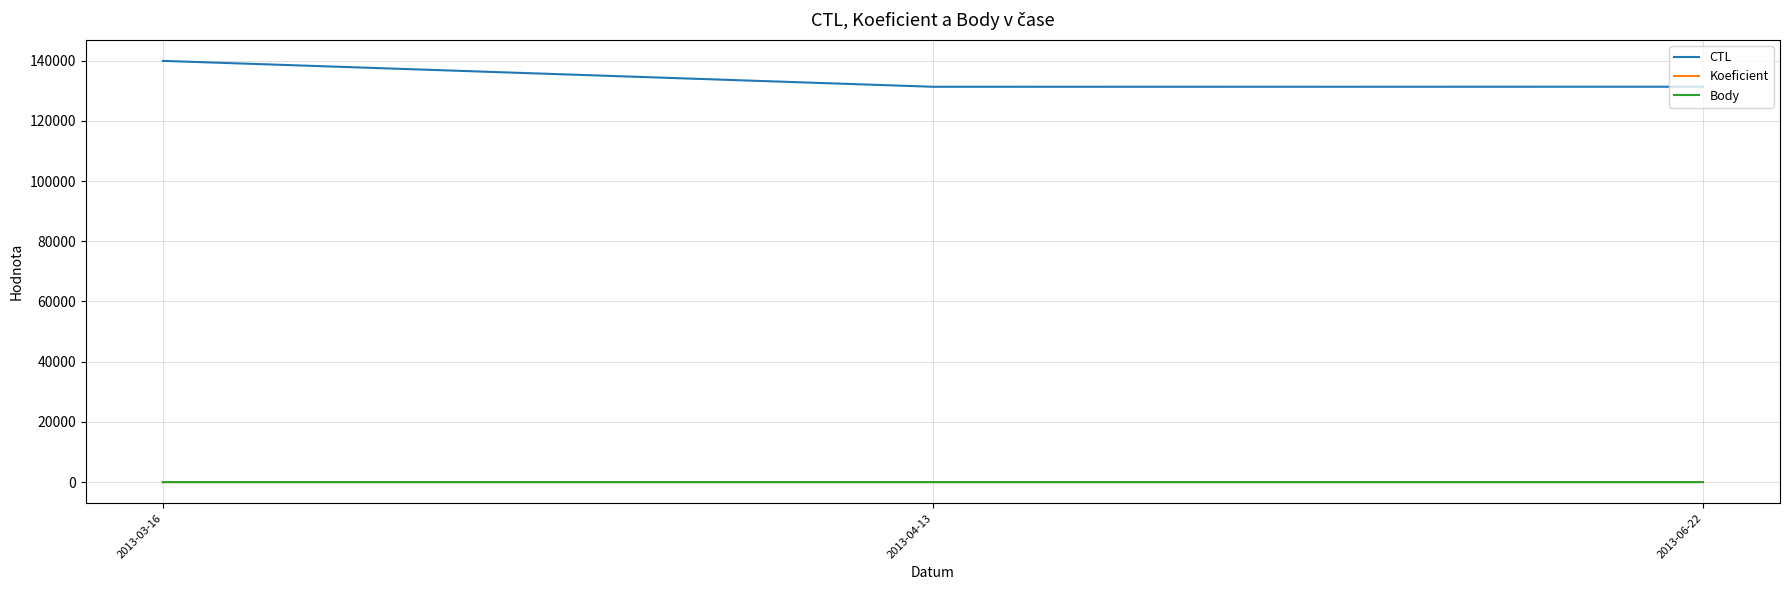

Count the Koeficient values in the range 1 to 3.

3